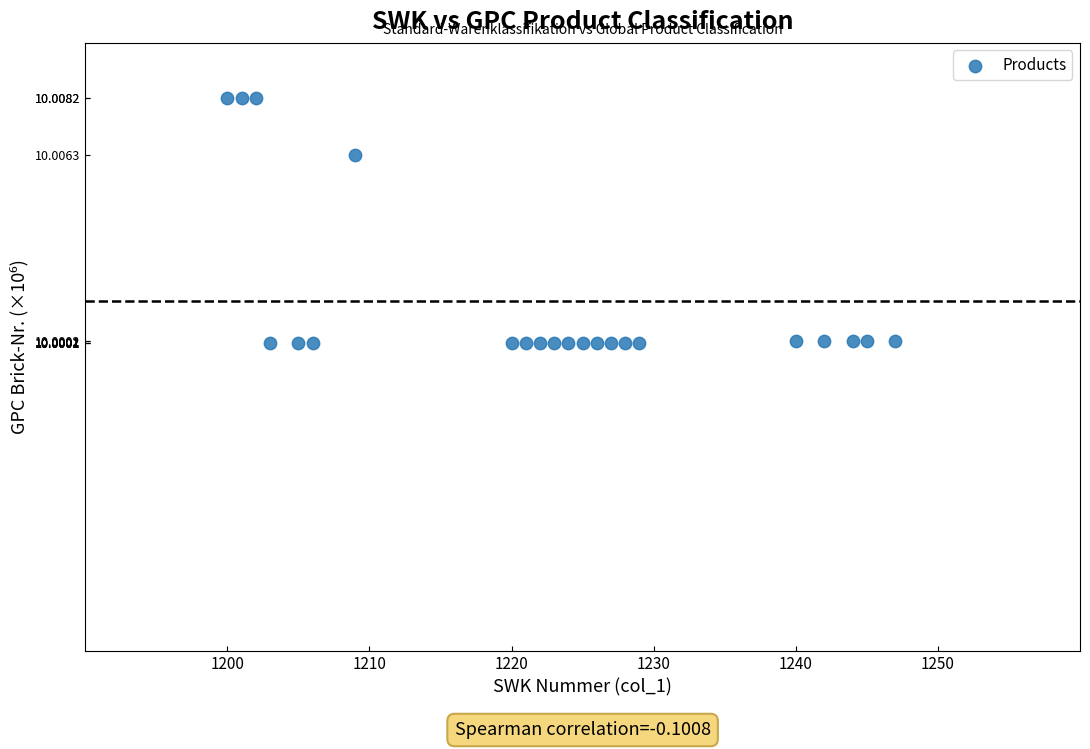

What is the range of X values (max minus min)?

47.0